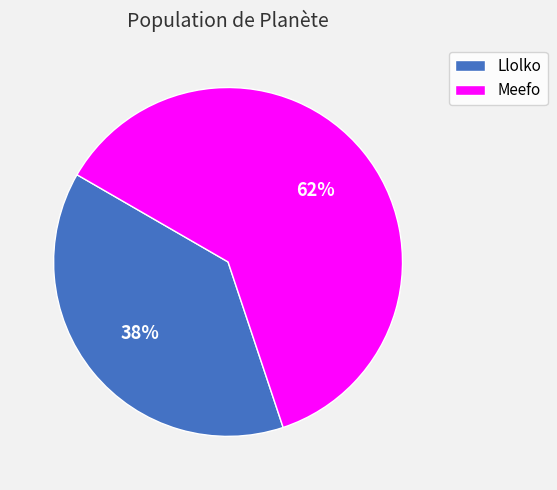

How many slices are in this pie chart?

2